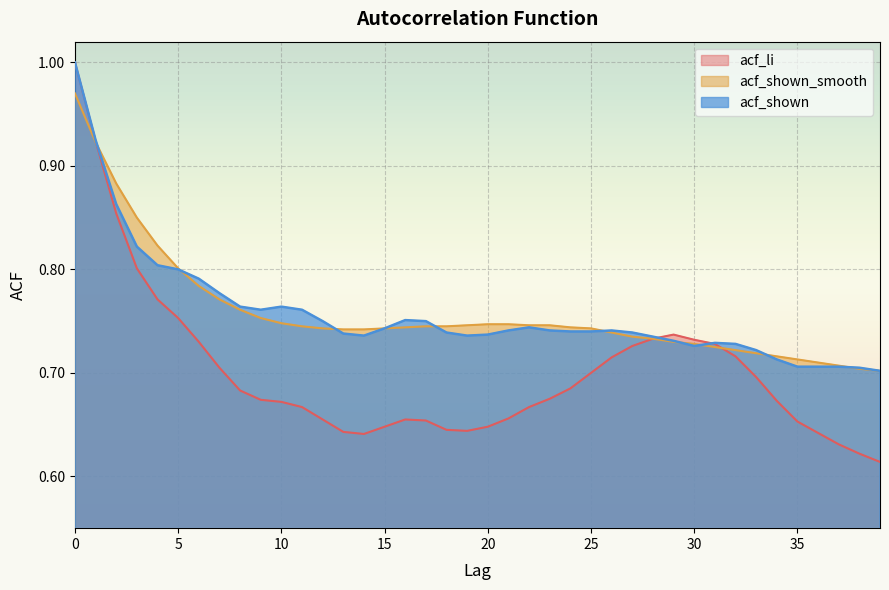

Which series has the largest total across all categories?

acf_shown_smooth